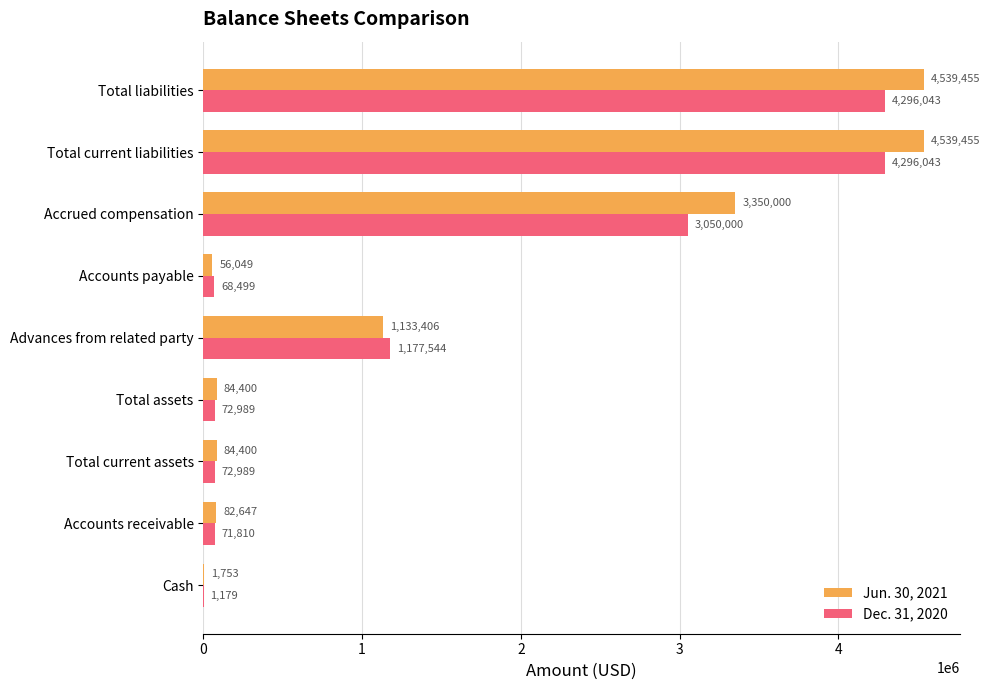

Which series has the largest total across all categories?

Jun. 30, 2021